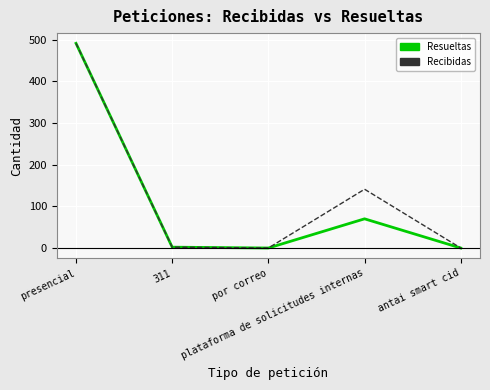

What is the maximum value for Recibidas?

491